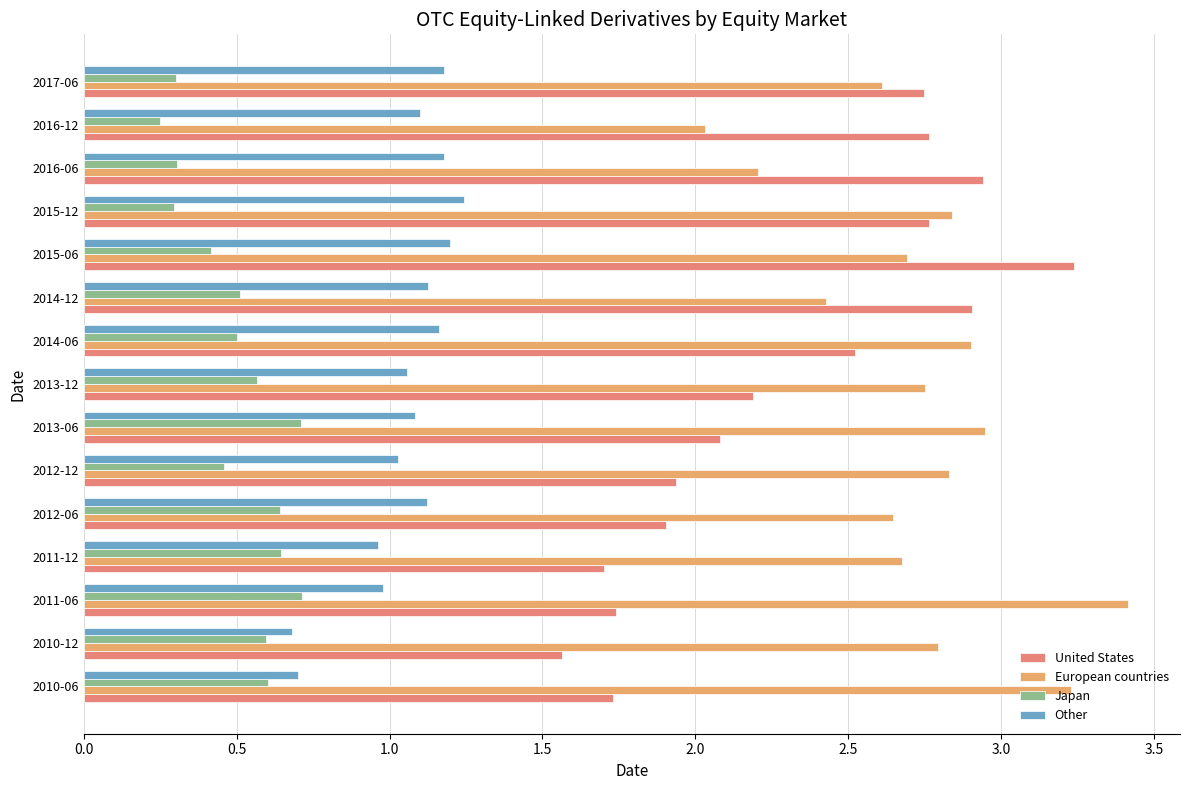

Which category has the highest value across all series?

2011-06